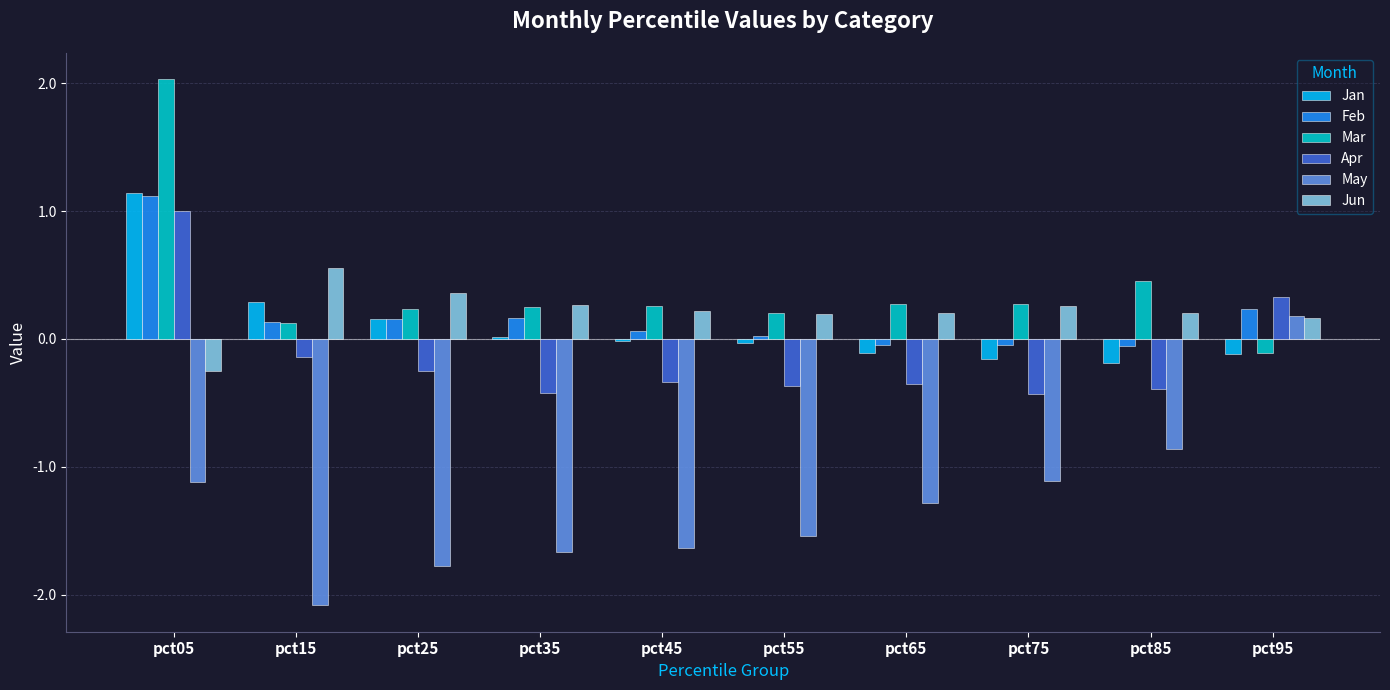

What is the difference between the maximum and second lowest values in the Mar series?

1.9